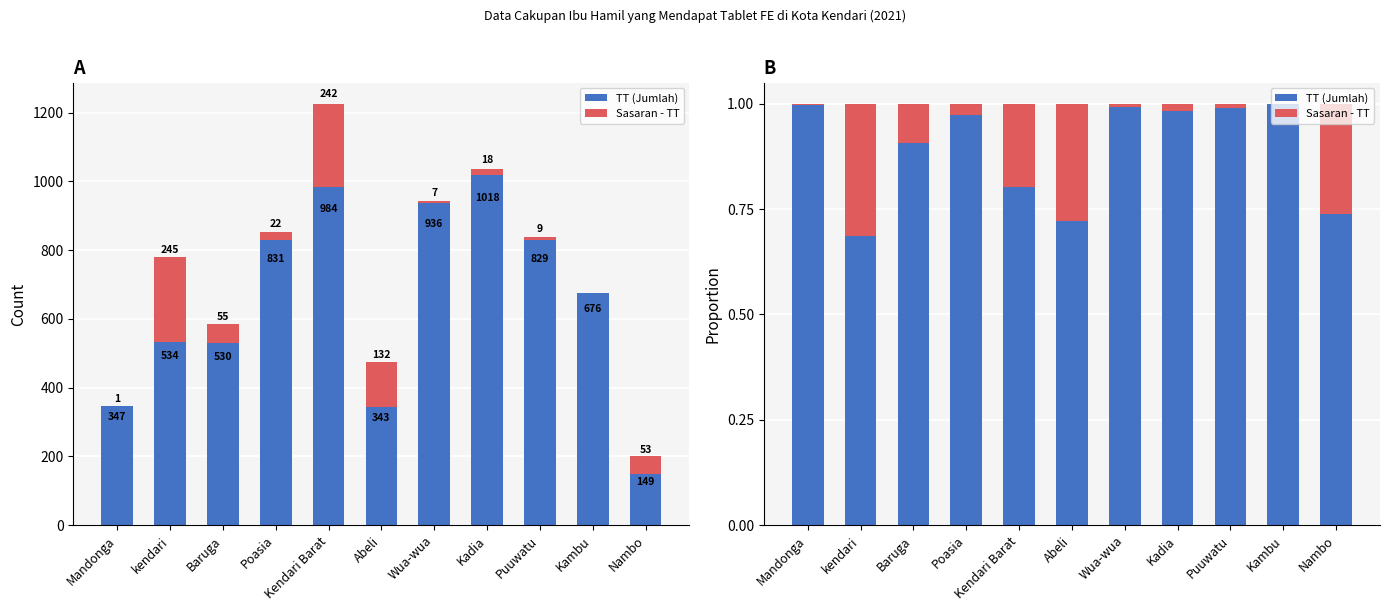

Which series has the largest total across all categories?

TT (Jumlah)